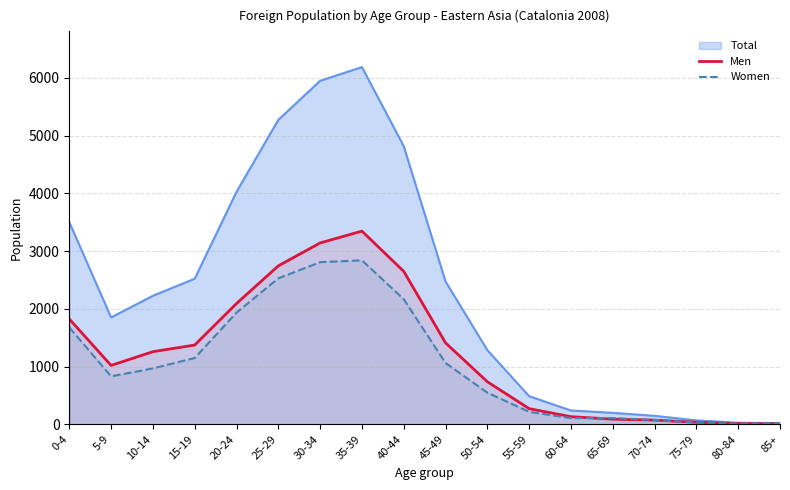

What is the sum of all Men values?

22219